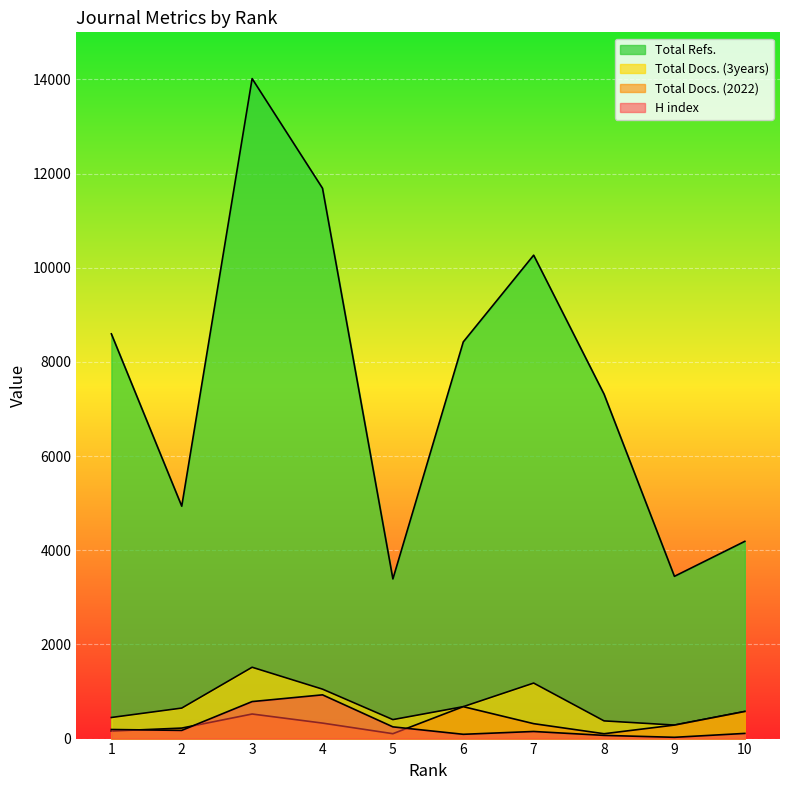

At how many categories does at least one series exceed 5401?

6